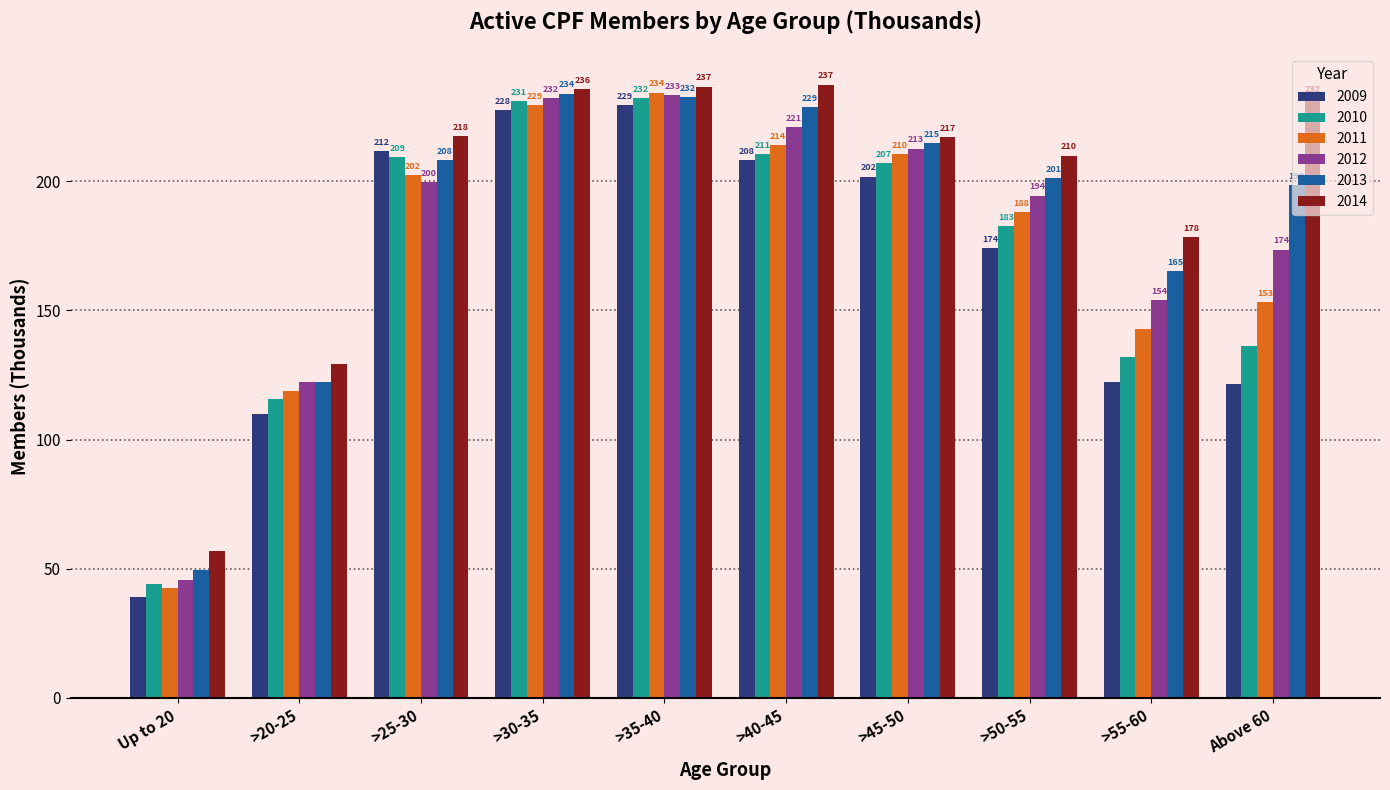

Which category has the lowest value in the 2010 series?

Up to 20